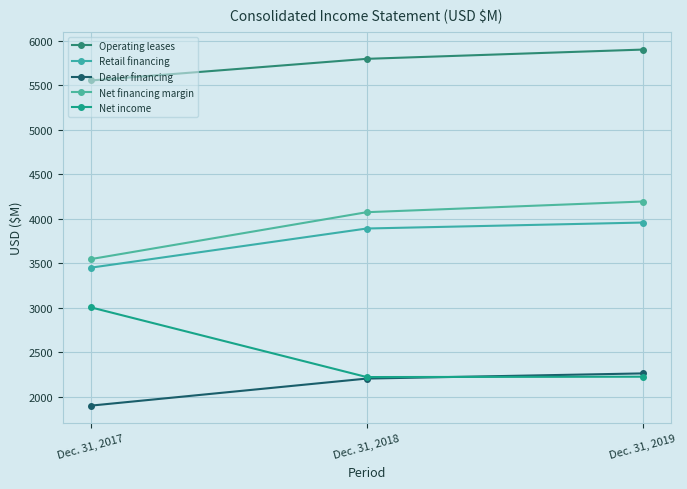

Which series has the widest spread of values?

Net income